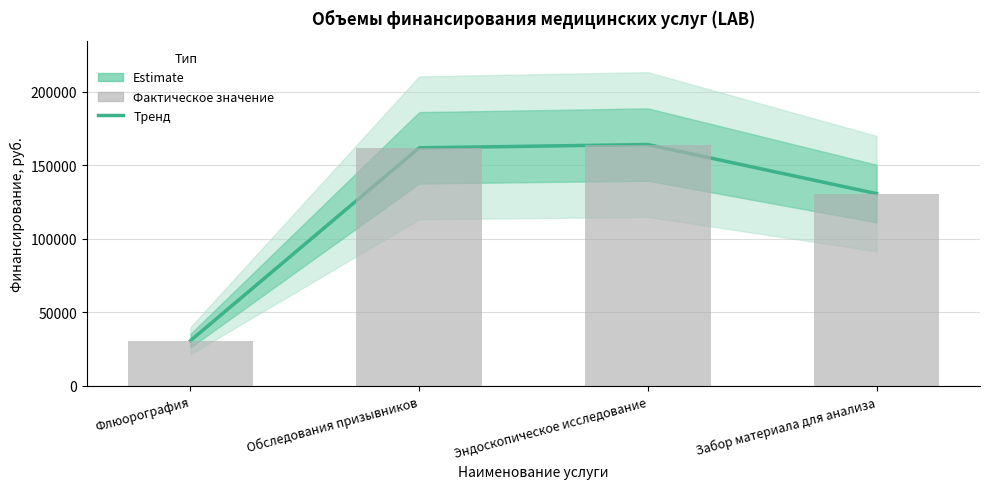

What position from the left is Флюорография?

1